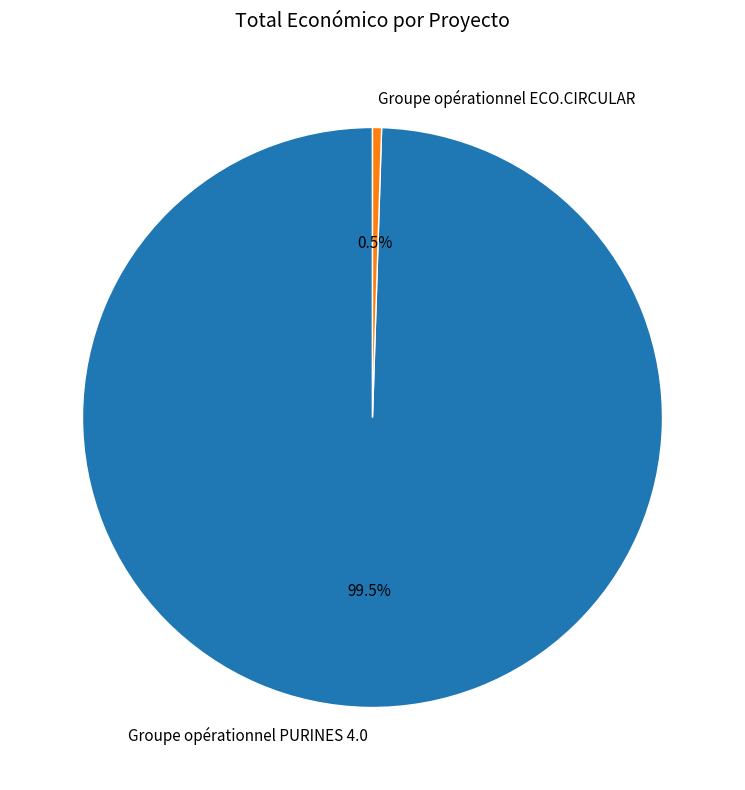

To the nearest percent, what is the difference between the largest and smallest slice percentages?

99%